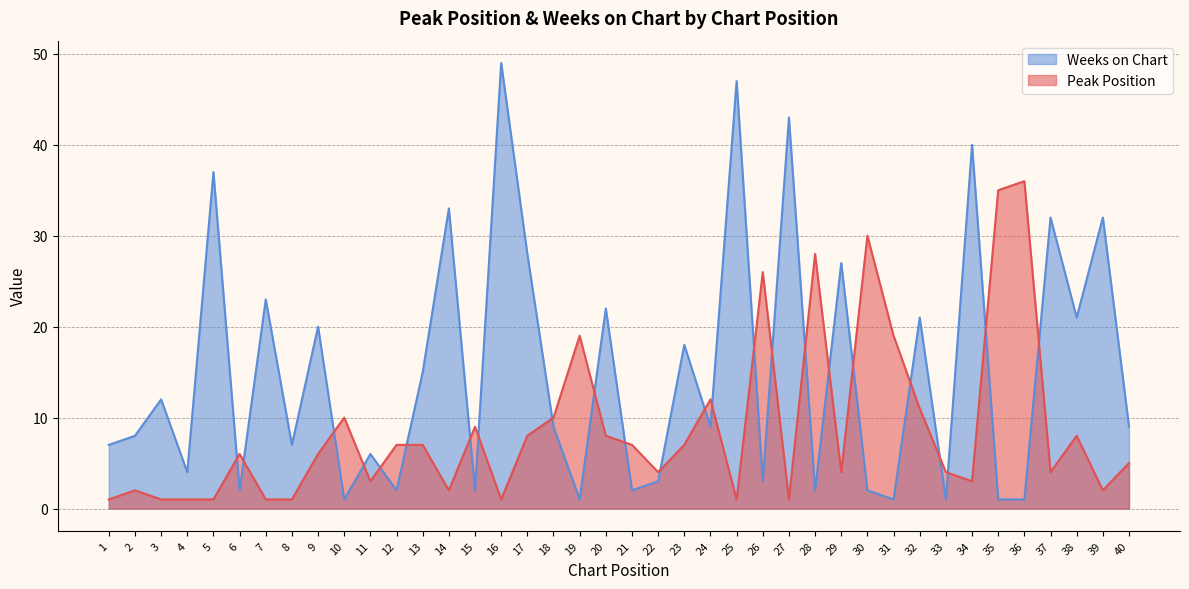

Rank the series at 9 from lowest to highest value.

Peak Position, Weeks on Chart